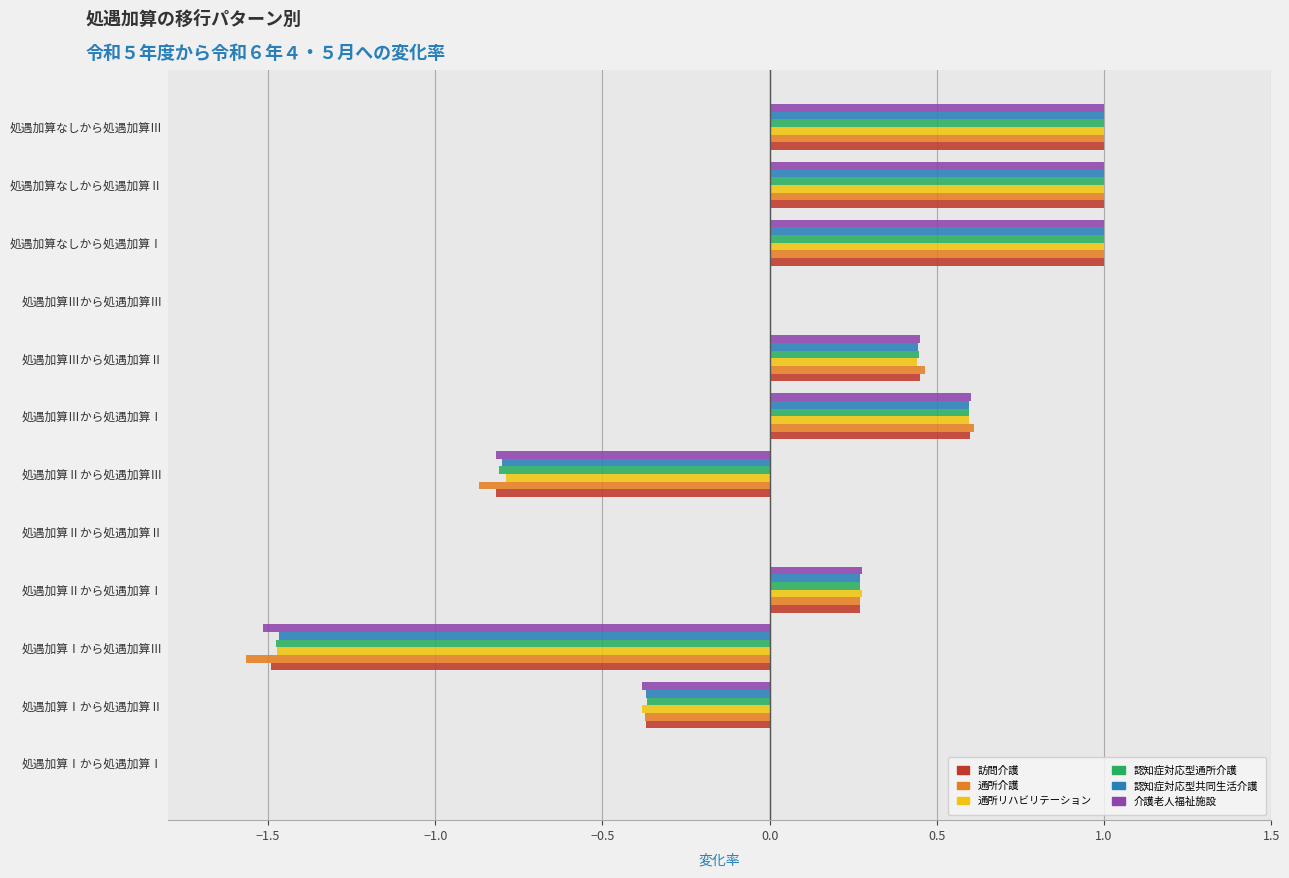

What value does the 認知症対応型通所介護 series have at 処遇加算Ⅱから処遇加算Ⅰ?

0.3